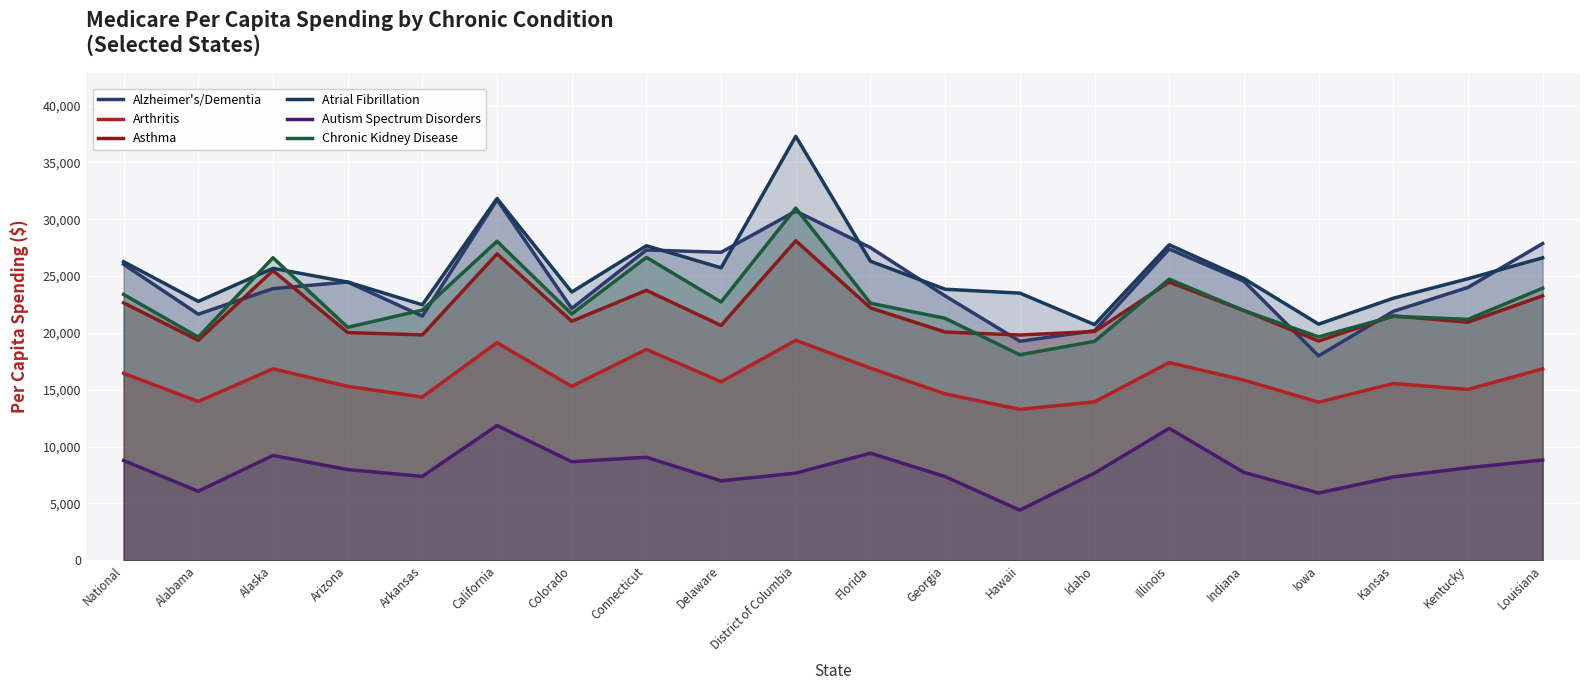

Does the chart display data point markers on the line(s)?

No